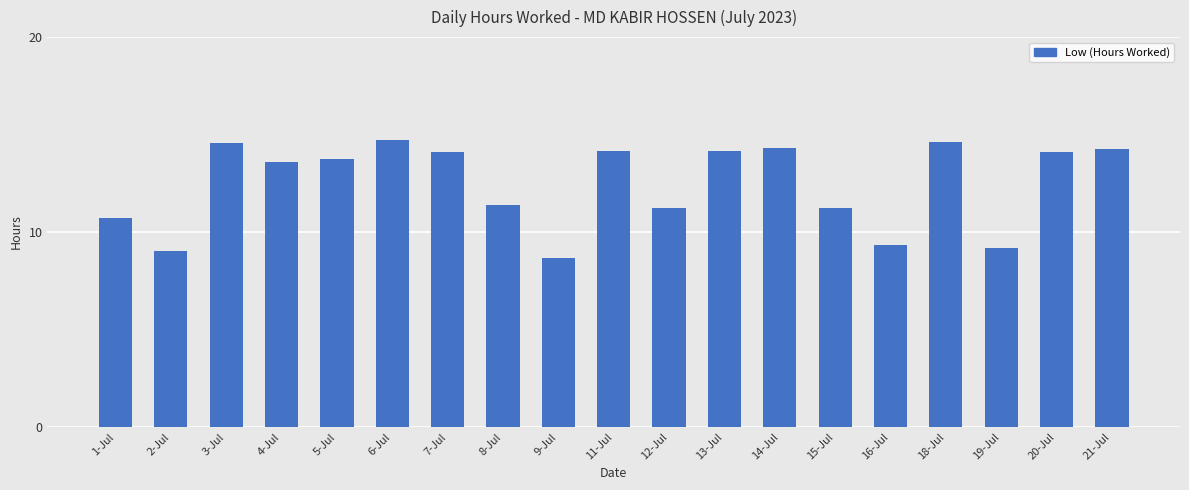

Which label corresponds to the smallest value in the chart?

9-Jul